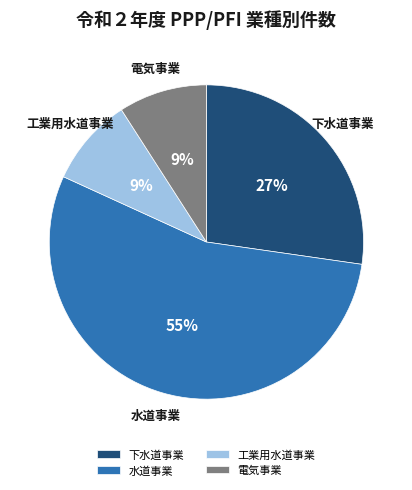

Which category accounts for the majority?

水道事業